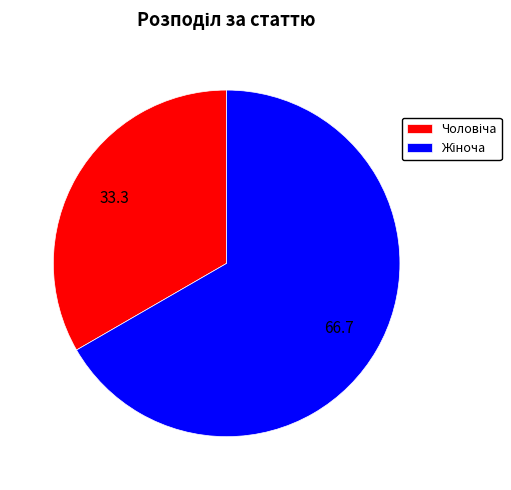

Is there a majority slice in this chart?

Yes